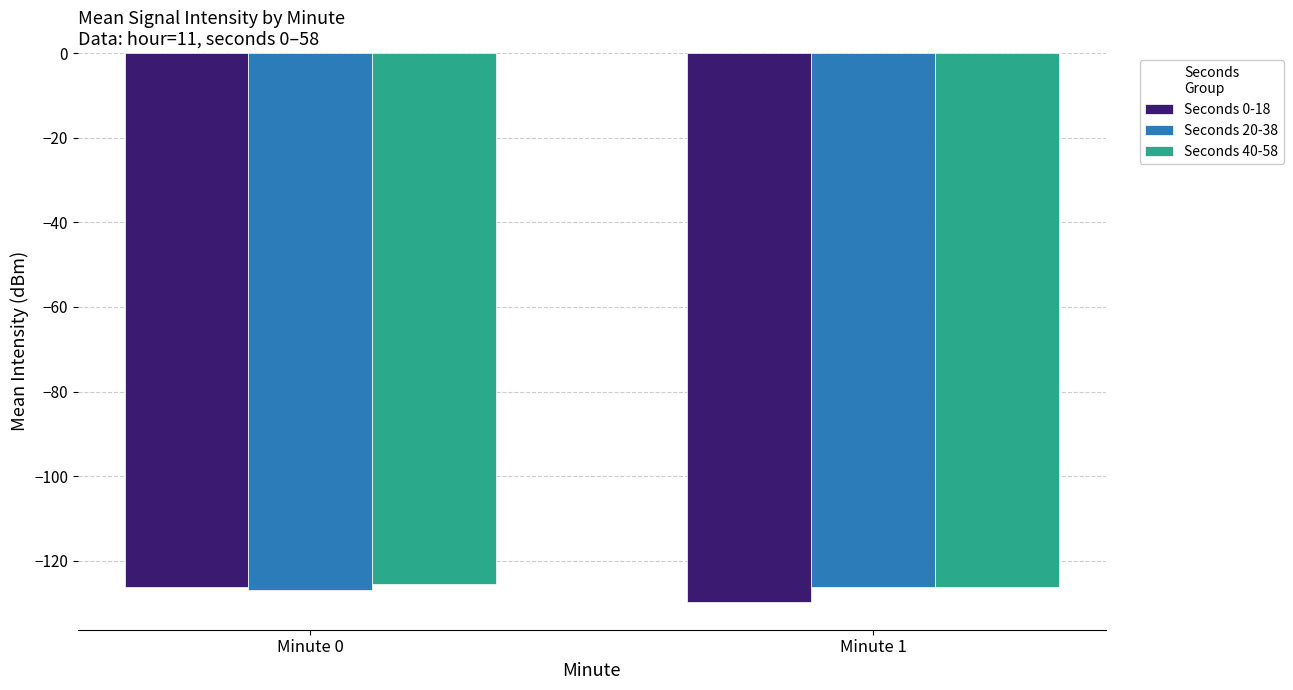

Rank the series by their maximum value, from highest to lowest.

Seconds 40-58, Seconds 20-38, Seconds 0-18